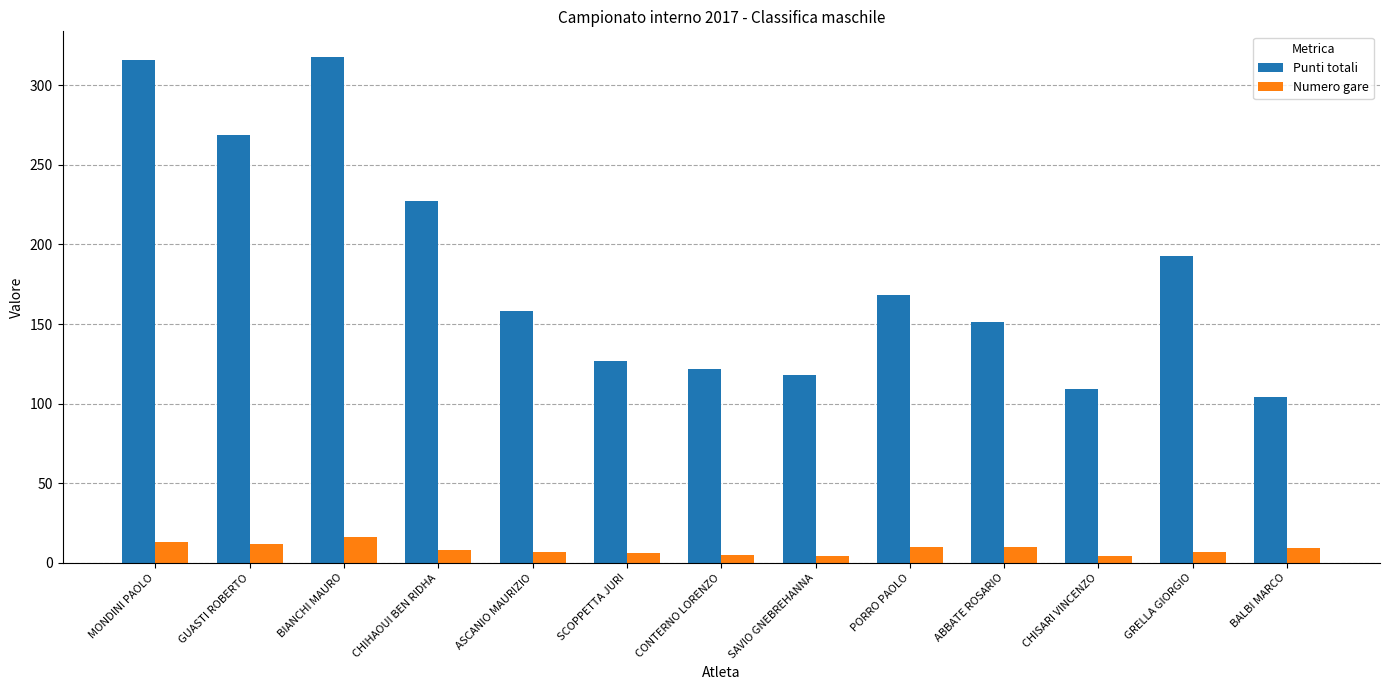

What is the approximate value of Numero gare at GUASTI ROBERTO?

12